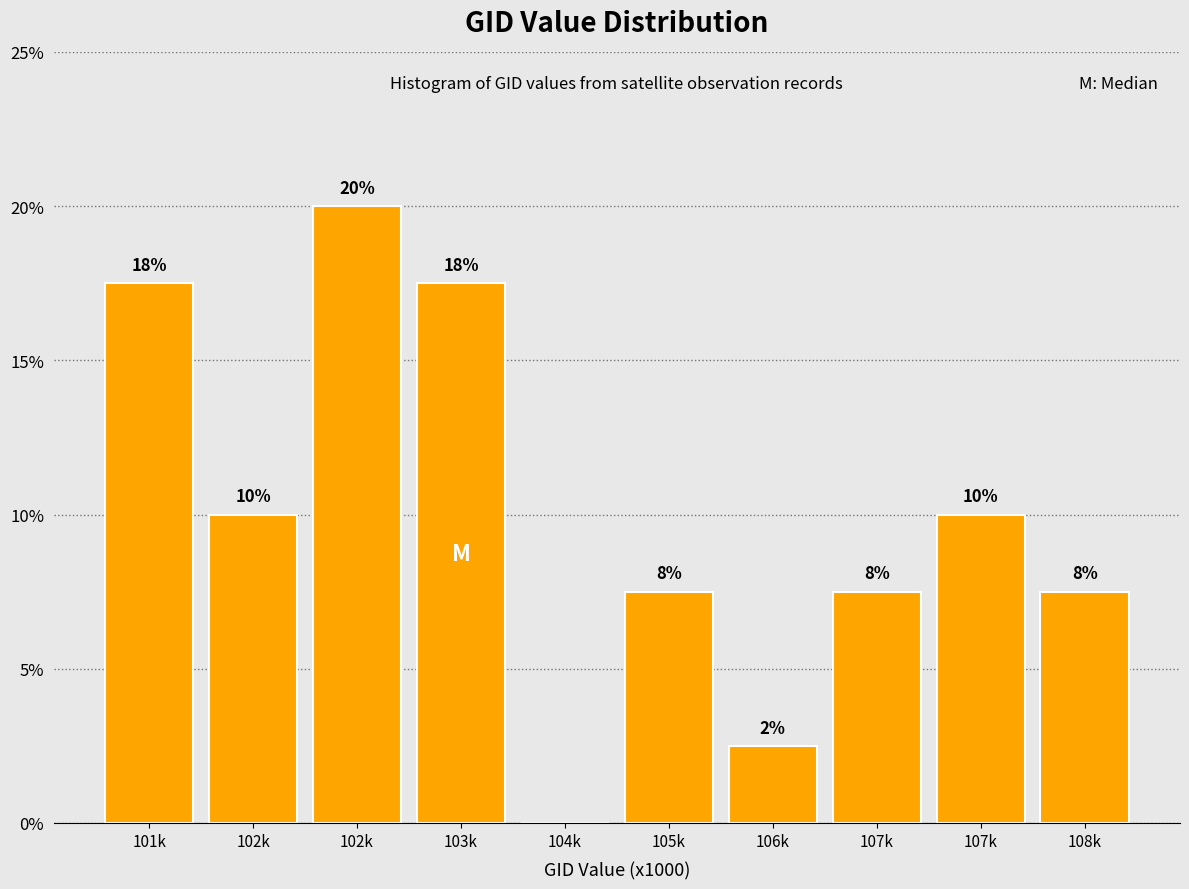

Are the bars horizontal?

No